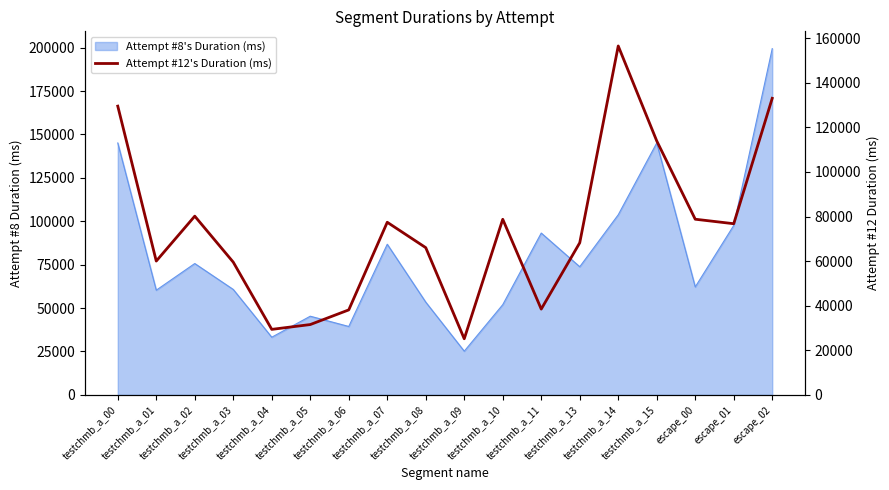

What position from the left is testchmb_a_08?

9